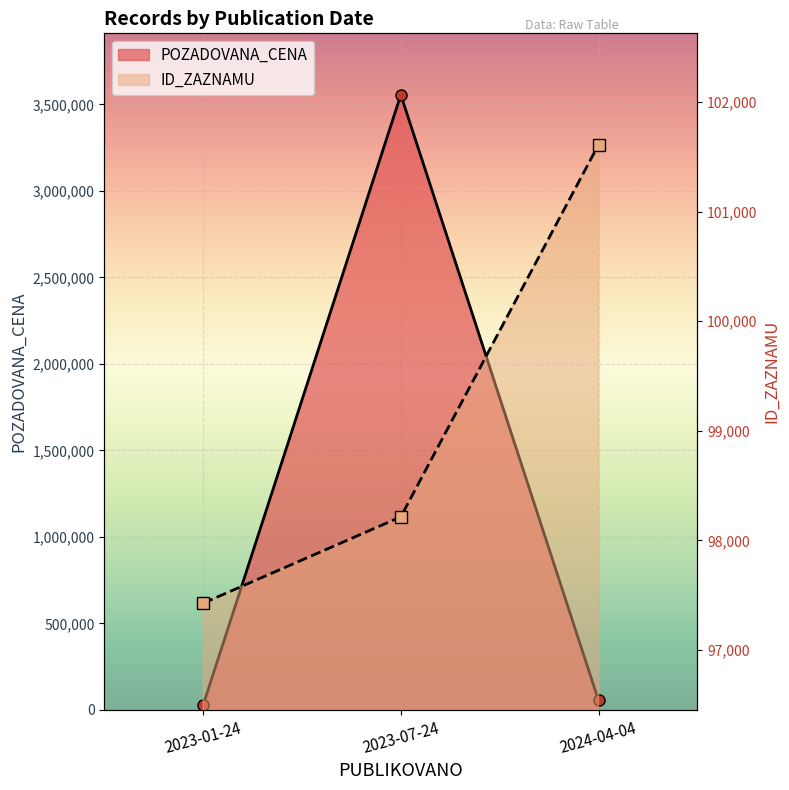

At which category does the chart reach its peak across all series?

2023-07-24